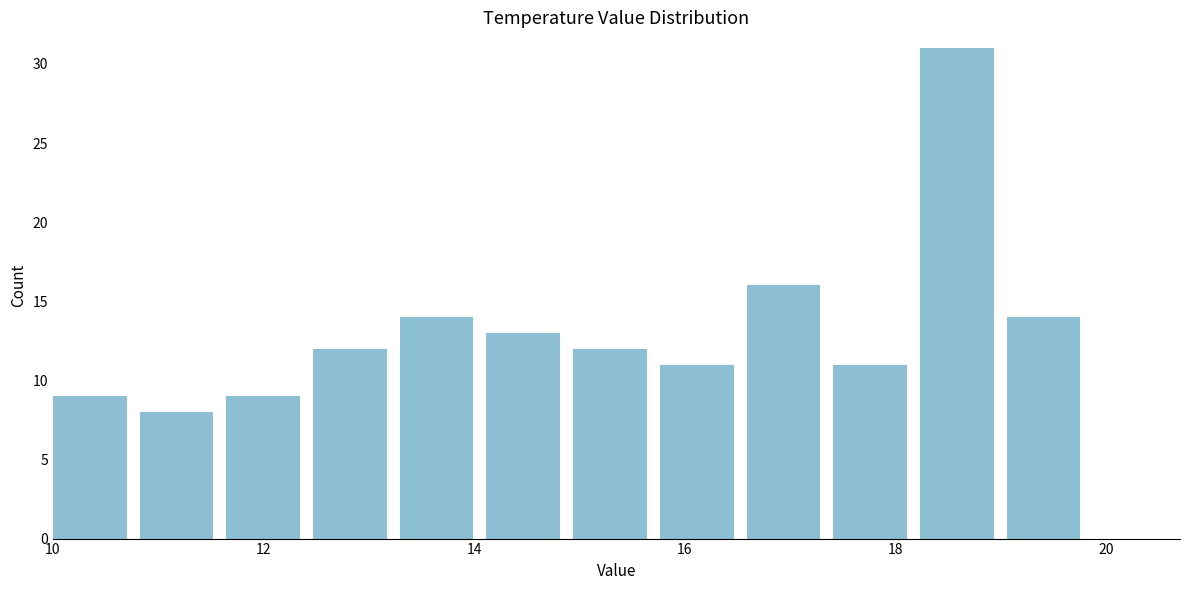

Which range on the x-axis has the tallest bar?

18.2 to 19.0